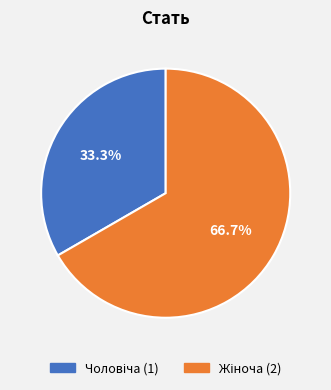

What percentage is the Чоловіча slice, to the nearest percent?

33%